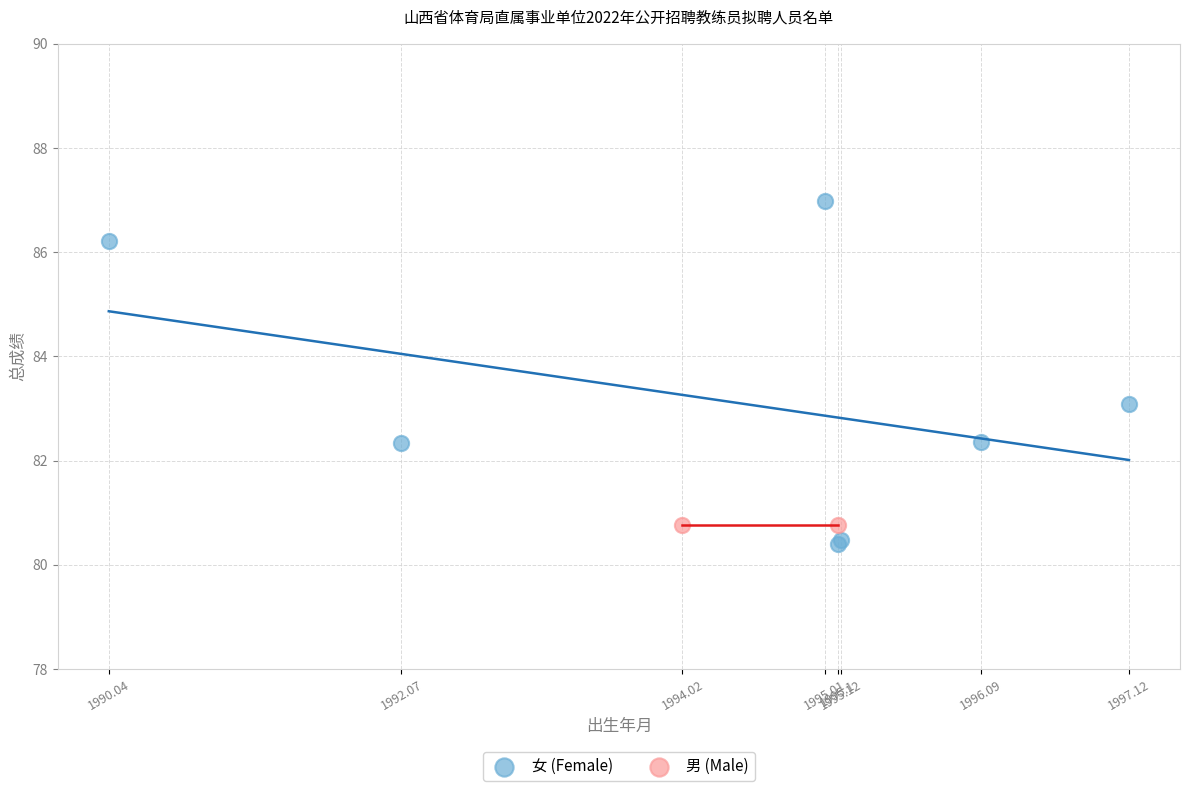

What are all the series names shown in the legend?

女 (Female), 男 (Male)